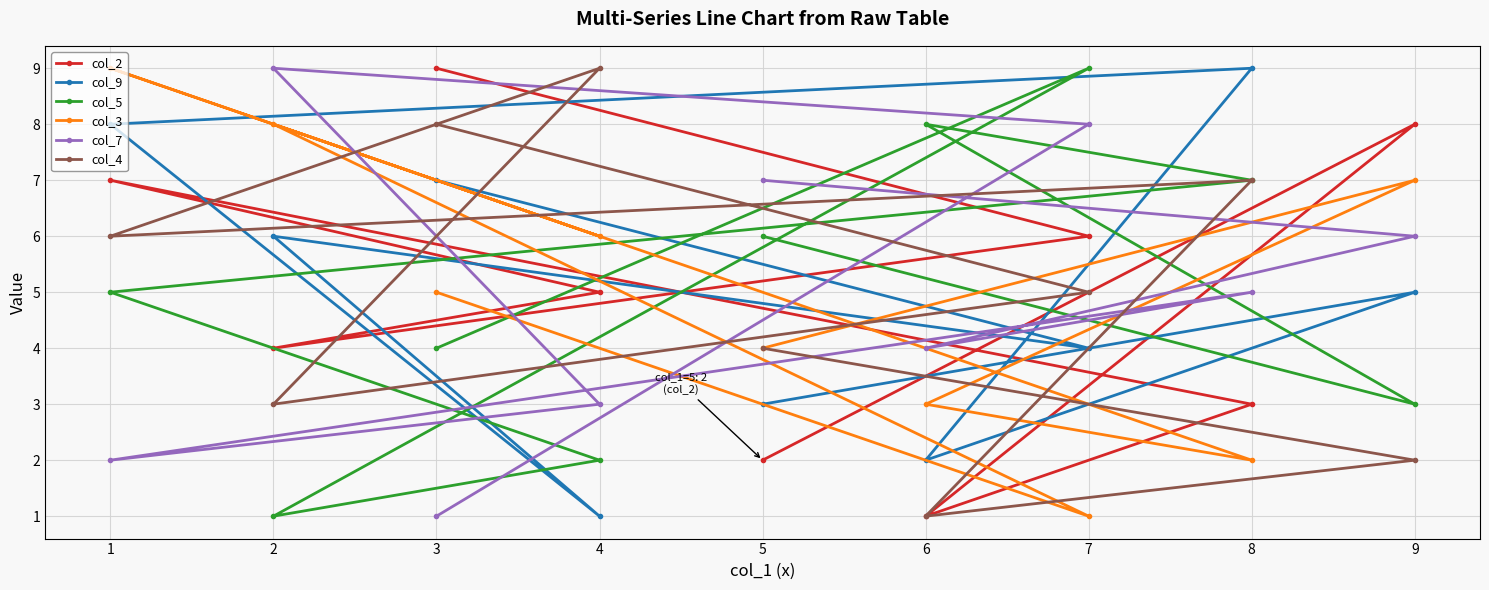

How many intersections are there between col_9 and col_7?

3